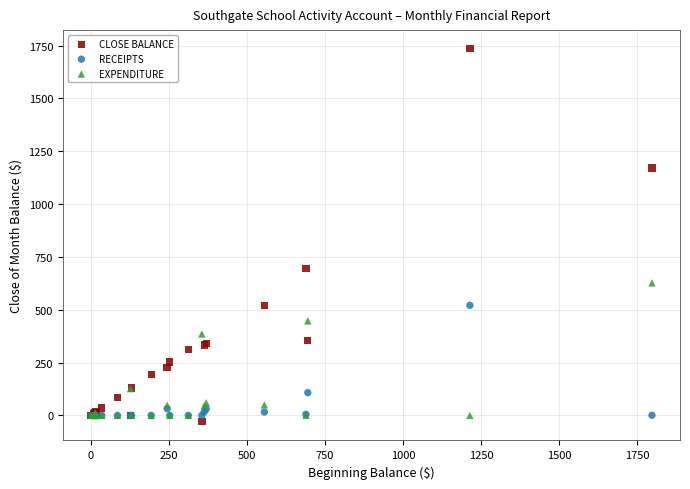

Which series reaches the minimum Y coordinate?

CLOSE BALANCE